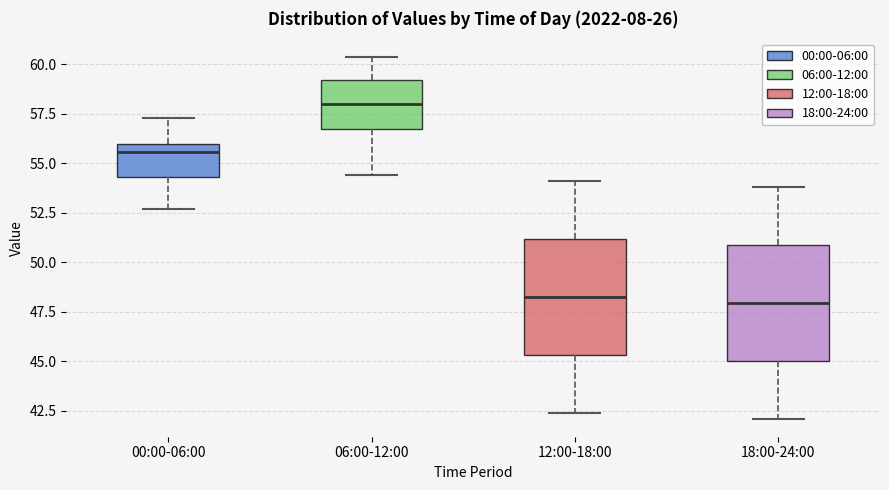

Reading left to right, transcribe this box plot: for each box, give where its median line is, the range the box spans, and where its two whiskers end, as read against the y-axis. The values are not printed on the chart, so give them approximately, as read against the axis.

00:00-06:00: median 55.5, box 54.5 to 56.0, whiskers 52.5 to 57.5
06:00-12:00: median 58.0, box 56.5 to 59.0, whiskers 54.5 to 60.5
12:00-18:00: median 48.5, box 45.5 to 51.0, whiskers 42.5 to 54.0
18:00-24:00: median 48.0, box 45.0 to 51.0, whiskers 42.0 to 54.0